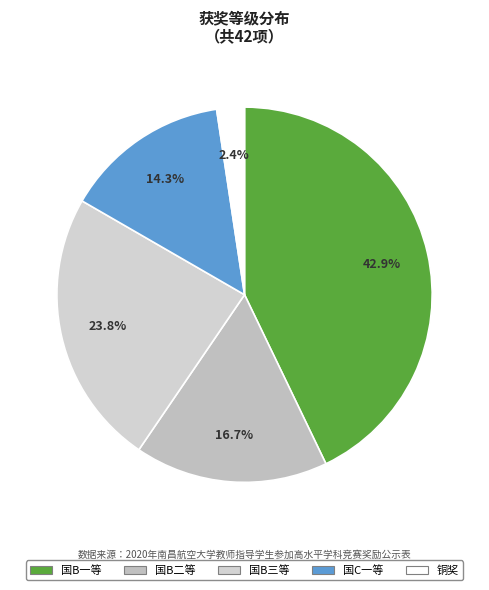

To the nearest percent, what is the average slice percentage?

20%